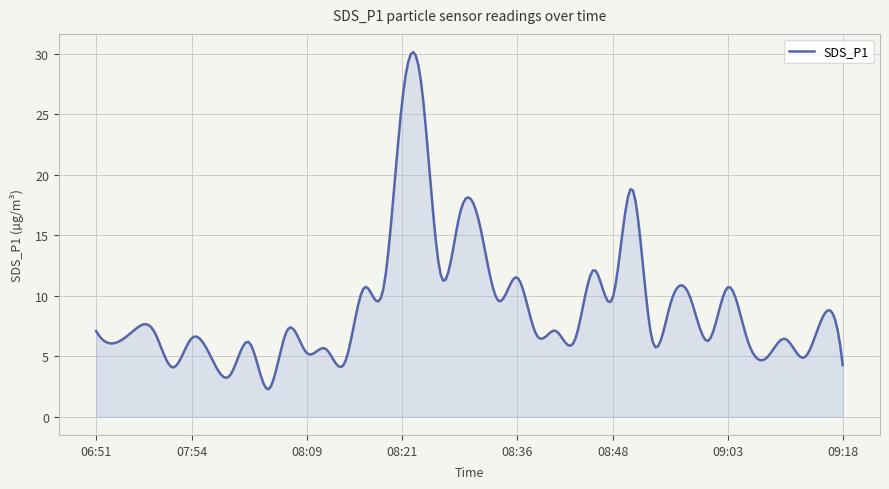

What is the difference between the maximum and minimum values?

27.9